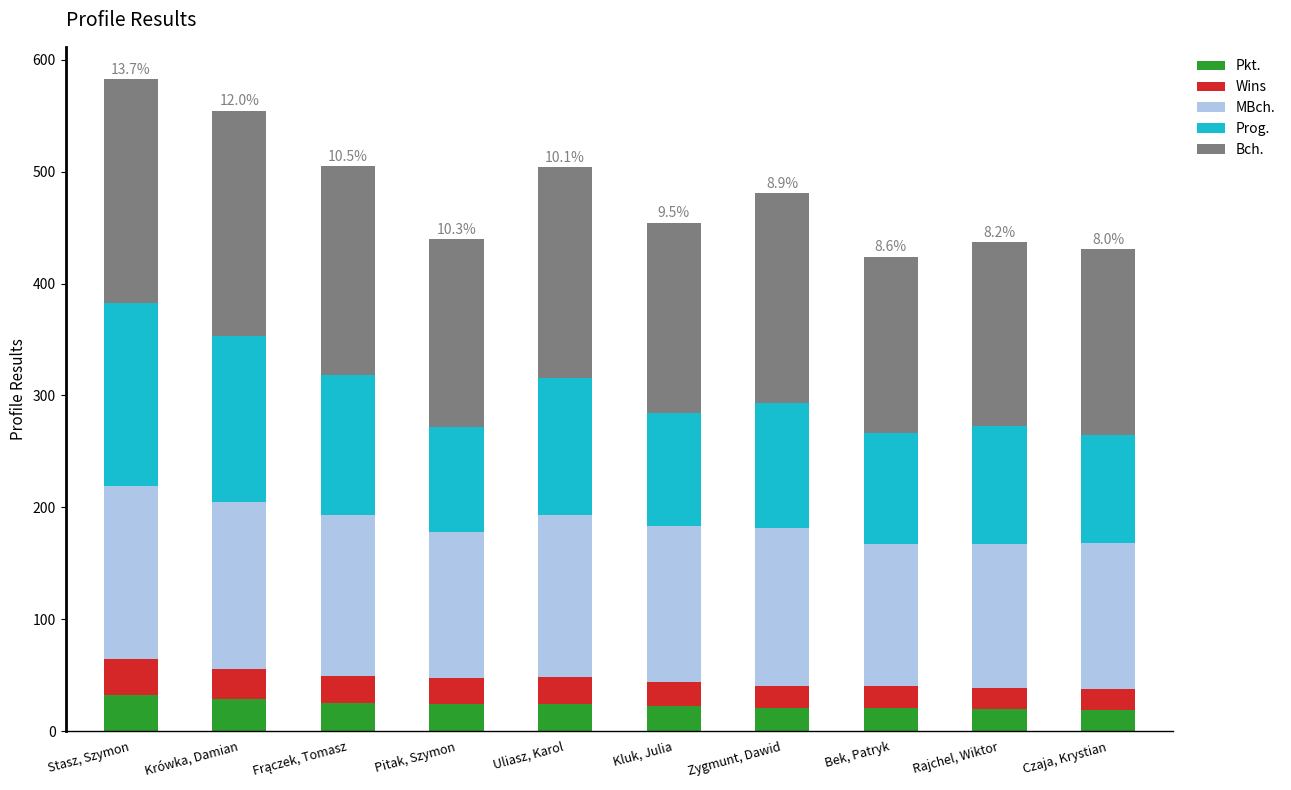

The value of Pkt. at Kluk, Julia is 22.5. True or false?

True